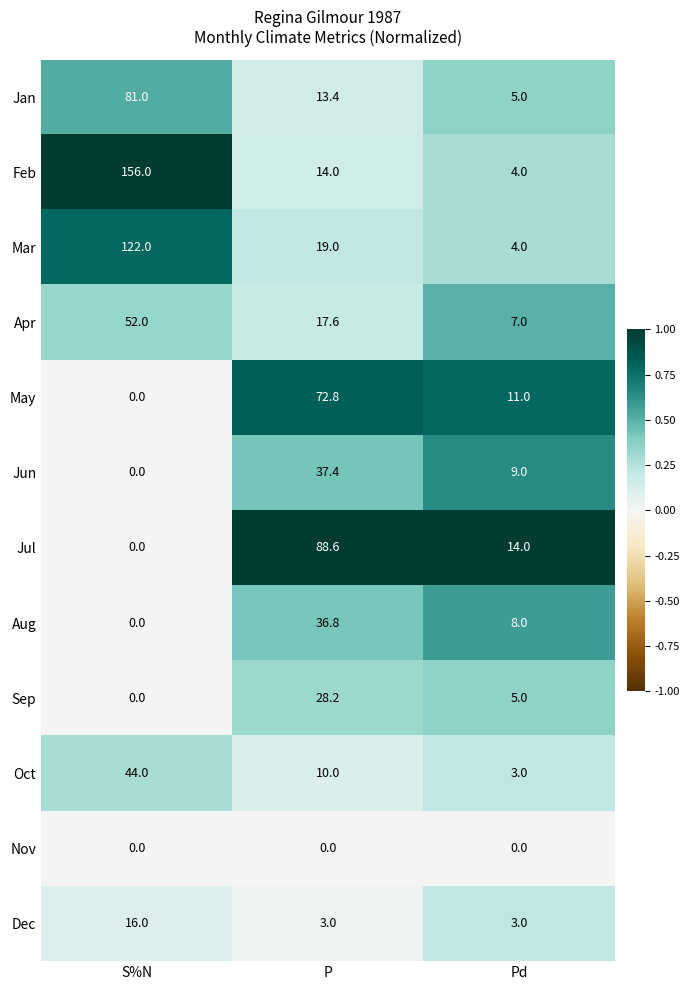

What is the difference between the highest and lowest values at S%N?

156.0